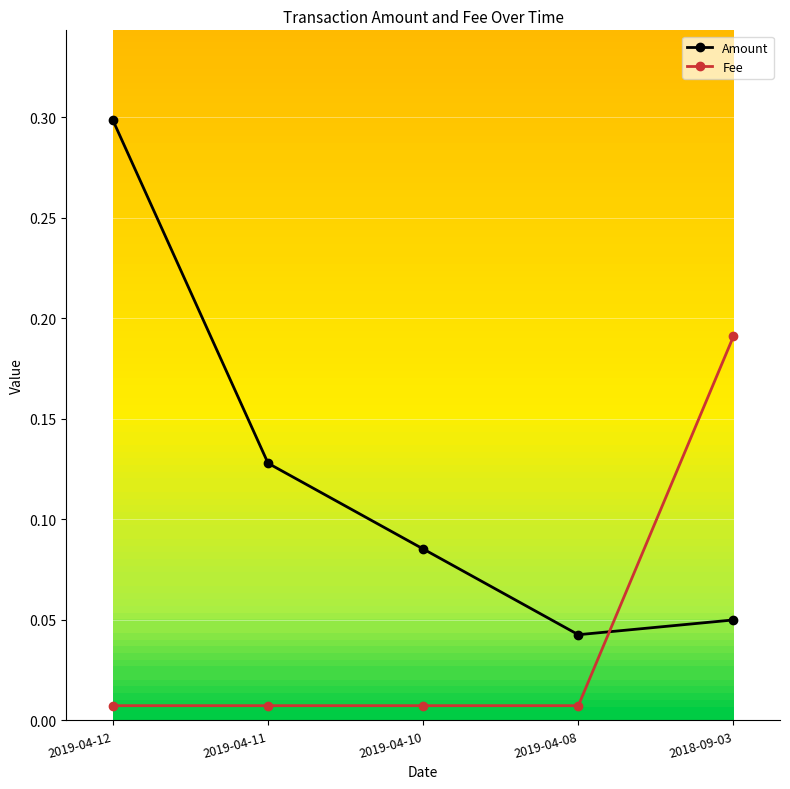

List the series in order of their peak value, highest first.

Amount, Fee